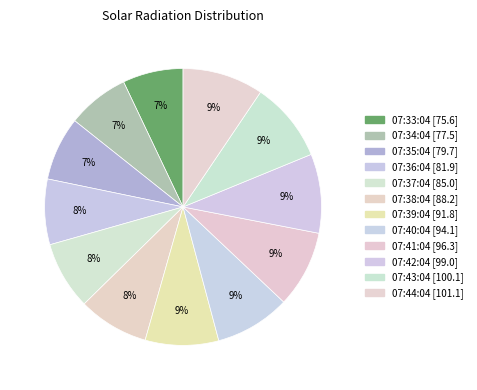

Count the number of slices in the pie.

12